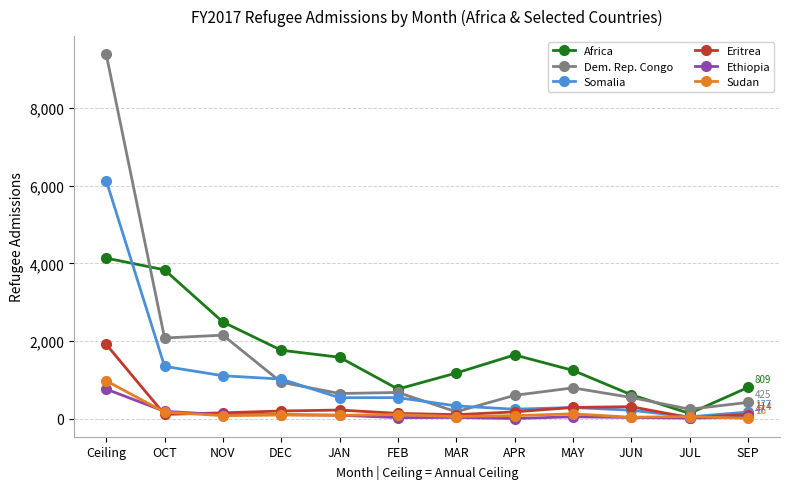

What are all the series names shown in the legend?

Africa, Dem. Rep. Congo, Somalia, Eritrea, Ethiopia, Sudan